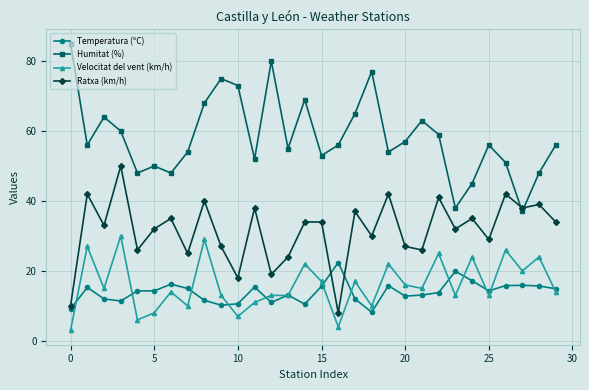

True or false: Ratxa (km/h) and Velocitat del vent (km/h) cross at least once.

False